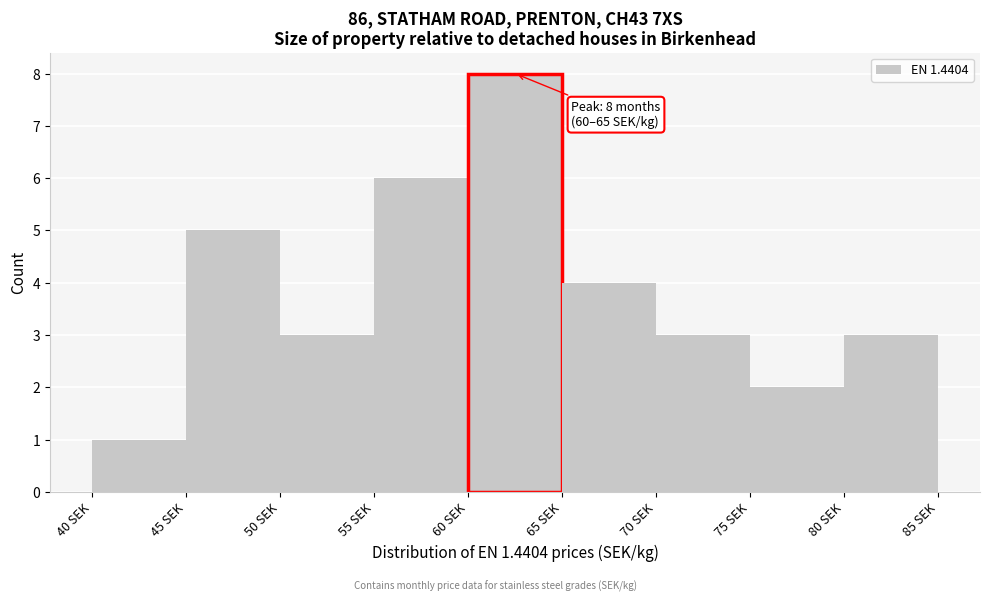

Over which range of the x-axis is the bar tallest?

60 to 65